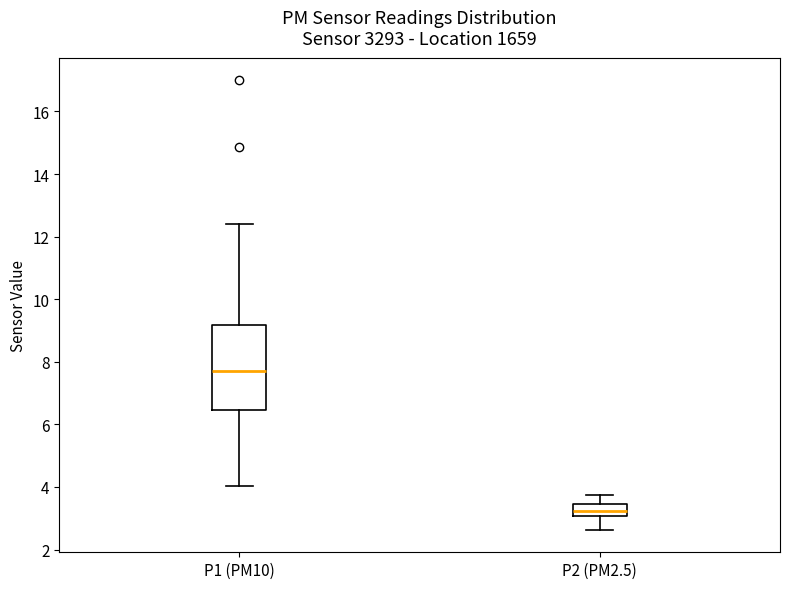

Which box is the tallest, from its lower edge to its upper edge?

P1 (PM10)